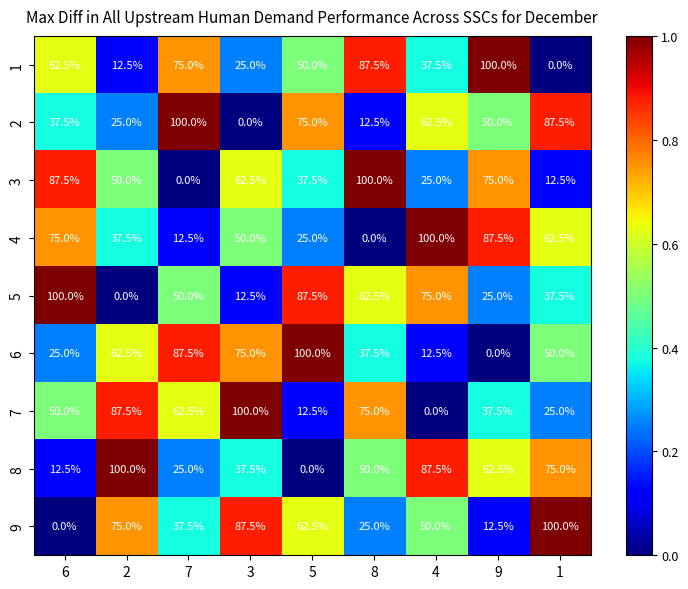

Is the value of 6 at 3 greater than the value of 7 at 4?

Yes